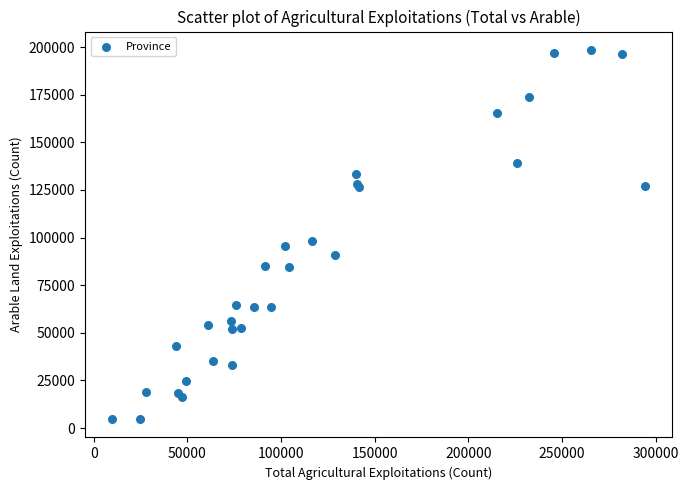

What Y value in the scatter plot is closest to 101599?

98029.4